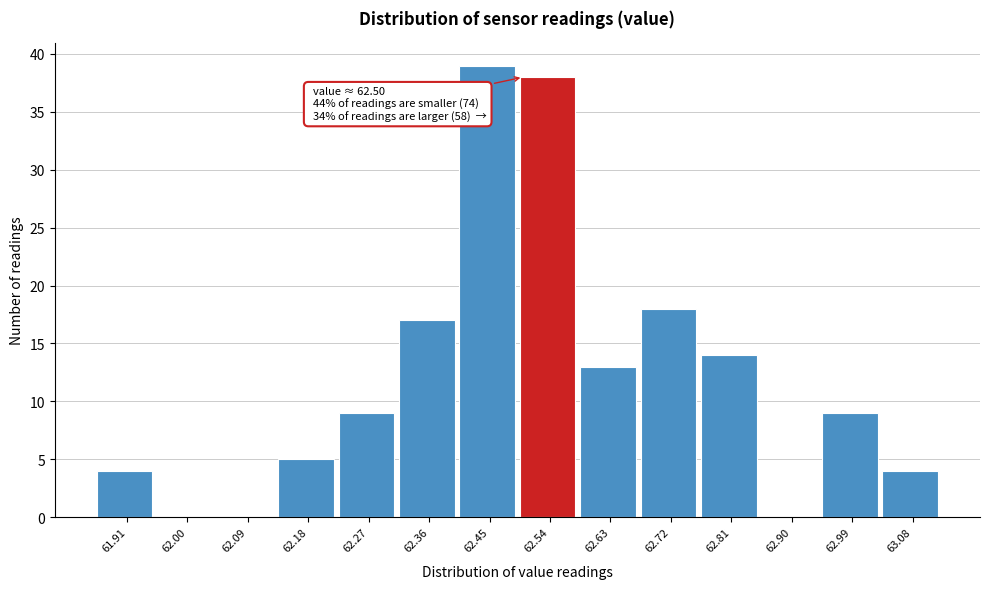

Over which range of the x-axis is the bar tallest?

62.41 to 62.50